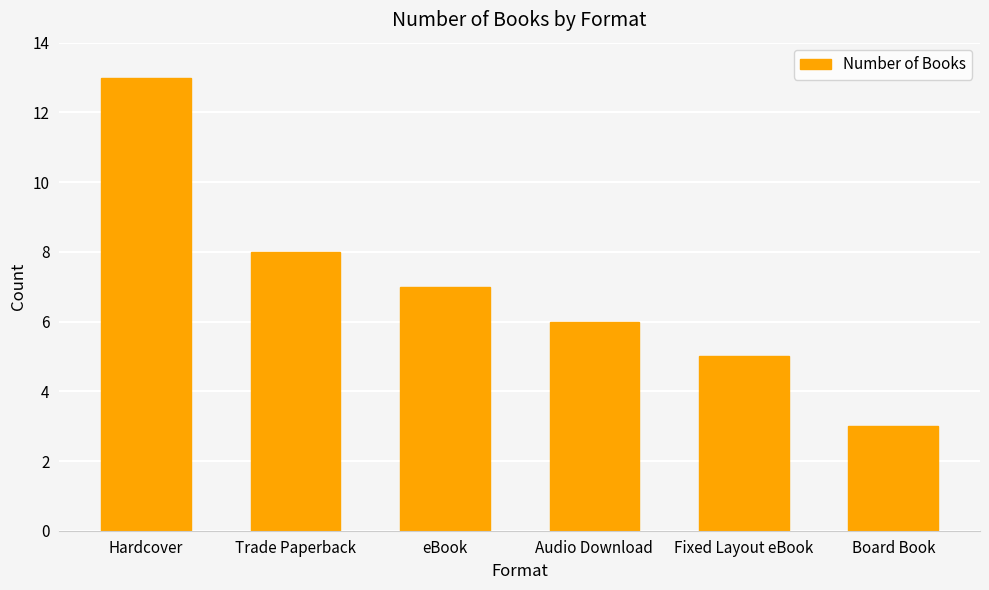

How many values are below 7?

3